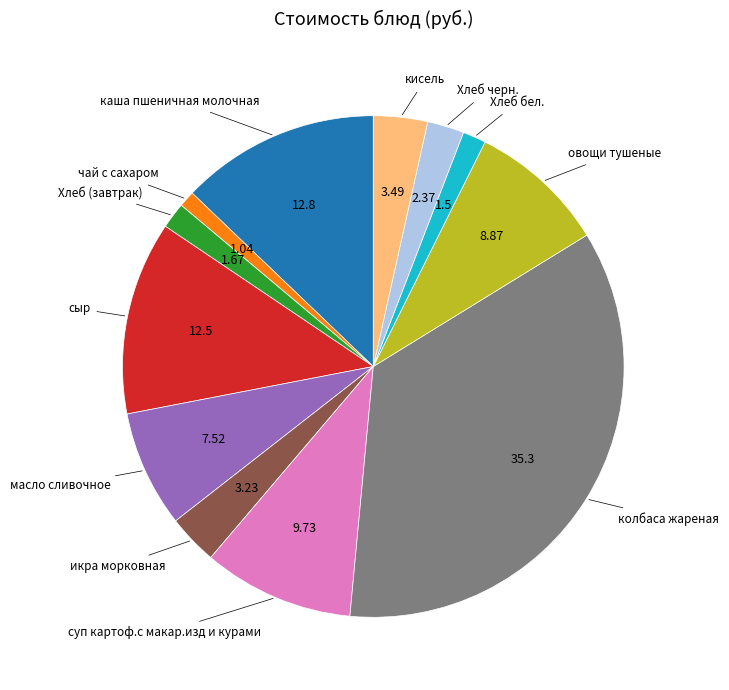

Does any single category account for the majority?

No